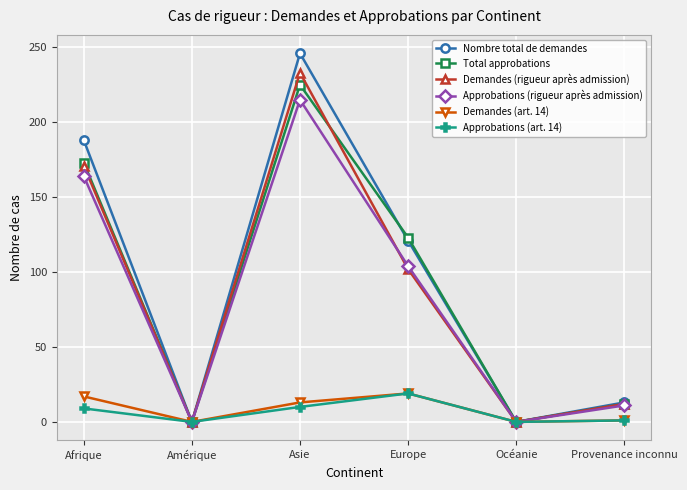

What is the approximate value of Total approbations at Europe, to the nearest 5?

125